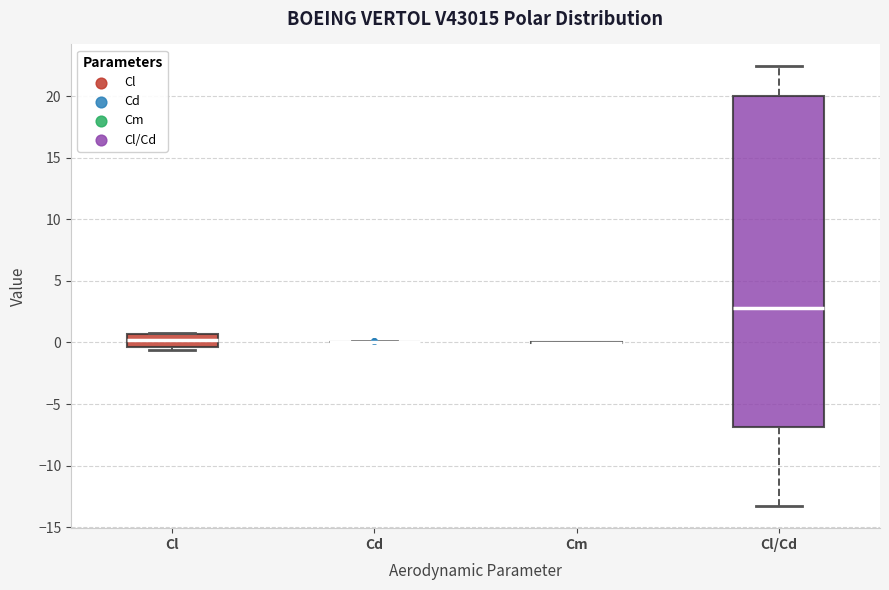

Reading left to right, transcribe this box plot: for each box, give where its median line is, the range the box spans, and where its two whiskers end, as read against the y-axis. The values are not printed on the chart, so give them approximately, as read against the axis.

Cl: median 0.0, box -0.5 to 0.5, whiskers -0.5 (just below the box's lower edge) to 1.0
Cd: box collapsed to a line at 0.0, whiskers 0.0 to 0.0
Cm: box collapsed to a line at 0.0, whiskers 0.0 to 0.0
Cl/Cd: median 3.0, box -7.0 to 20.0, whiskers -13.5 to 22.5